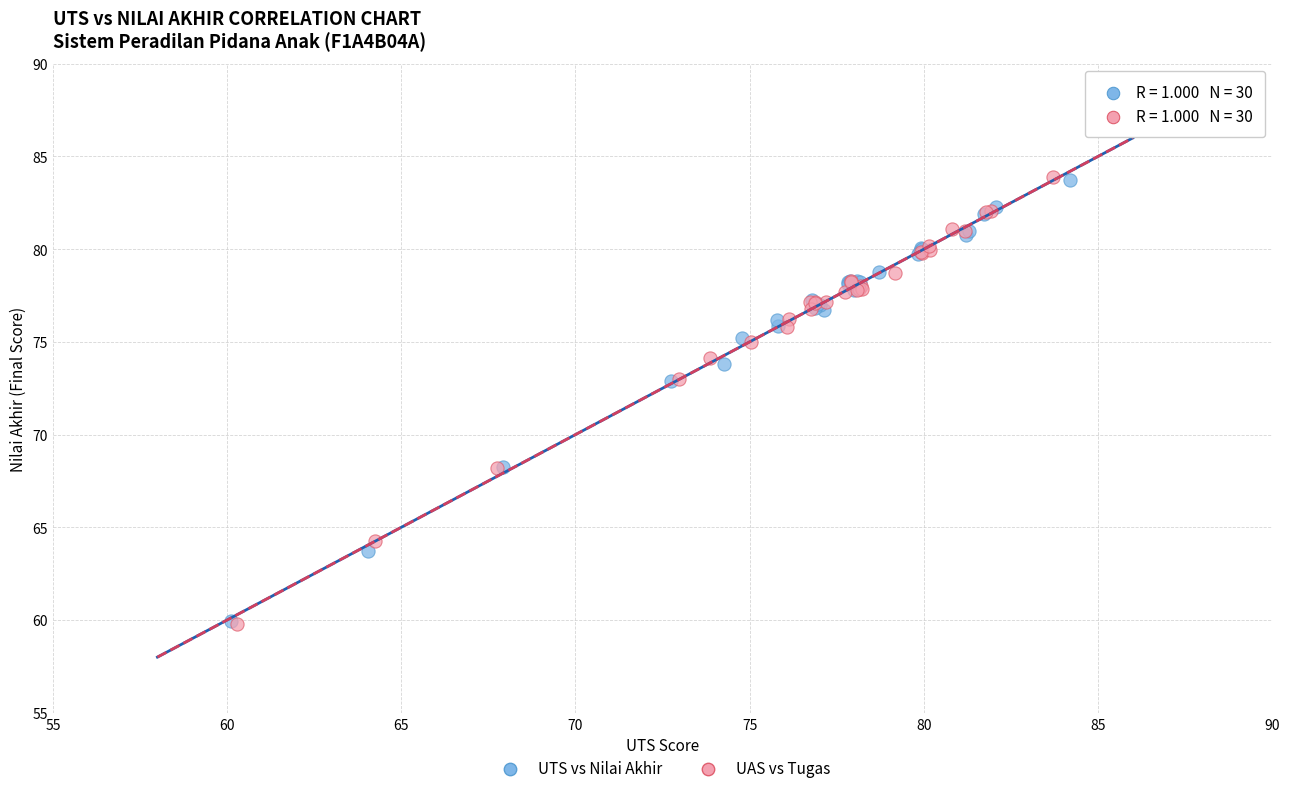

Which series has the largest Y range (max minus min)?

UAS vs Tugas